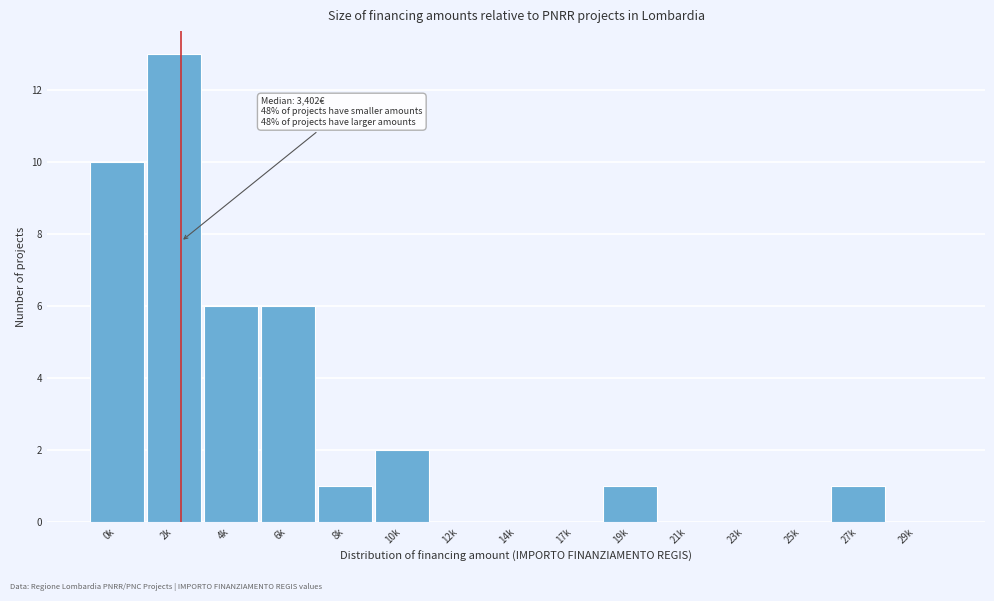

Reading left to right, extract all data points from this chart.

0k=10	2k=13	4k=6	6k=6	8k=1	10k=2	12k=0	14k=0	17k=0	19k=1	21k=0	23k=0	25k=0	27k=1	29k=0